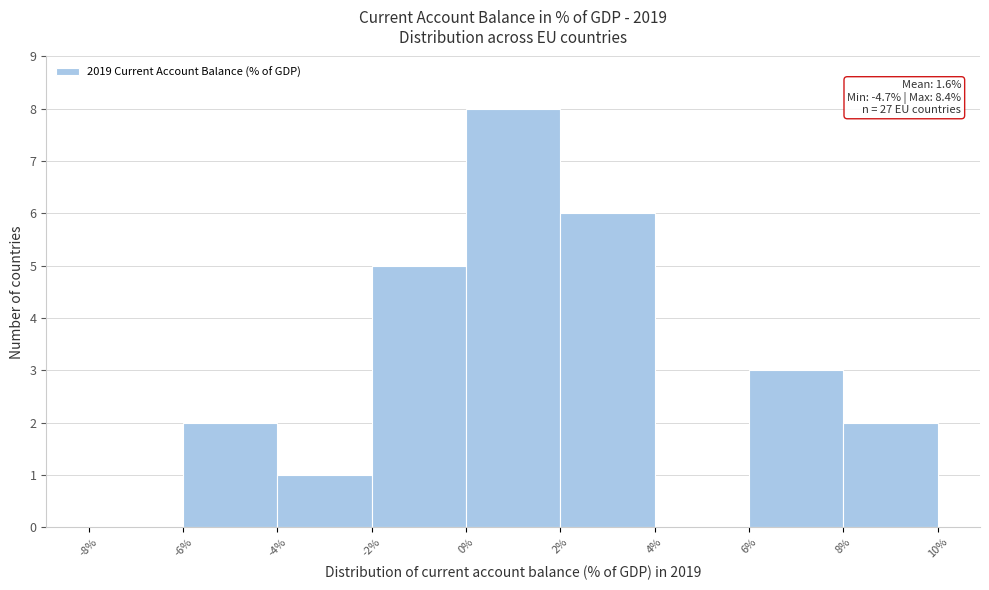

Which range on the x-axis has the tallest bar?

0% to 2%